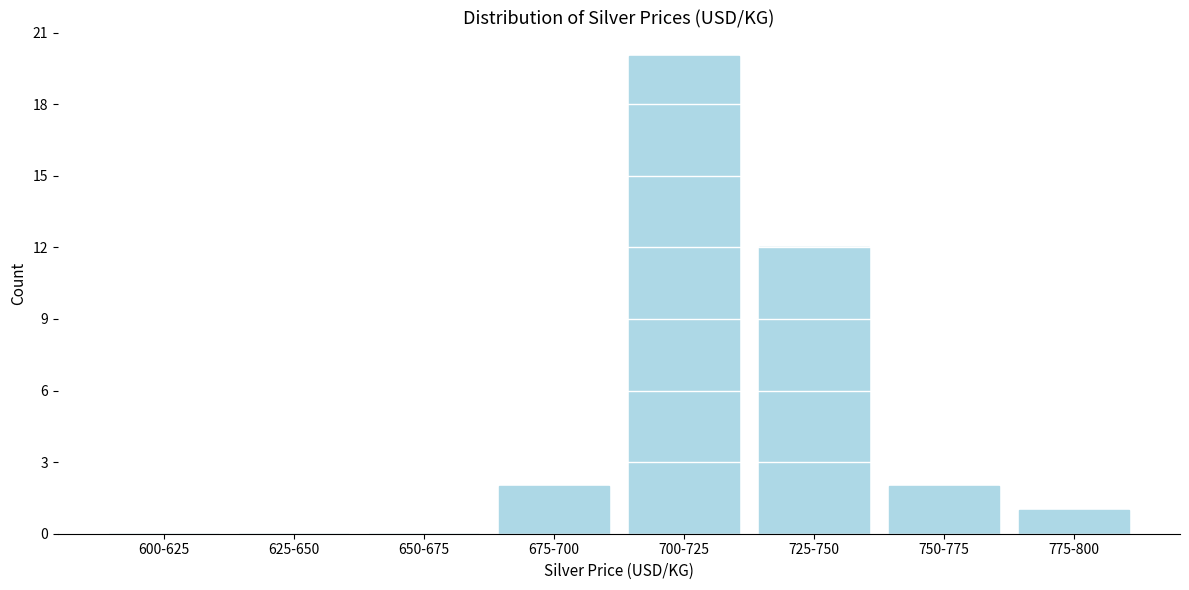

Reading left to right, list all the values displayed in this chart.

600-625=0	625-650=0	650-675=0	675-700=2	700-725=20	725-750=12	750-775=2	775-800=1